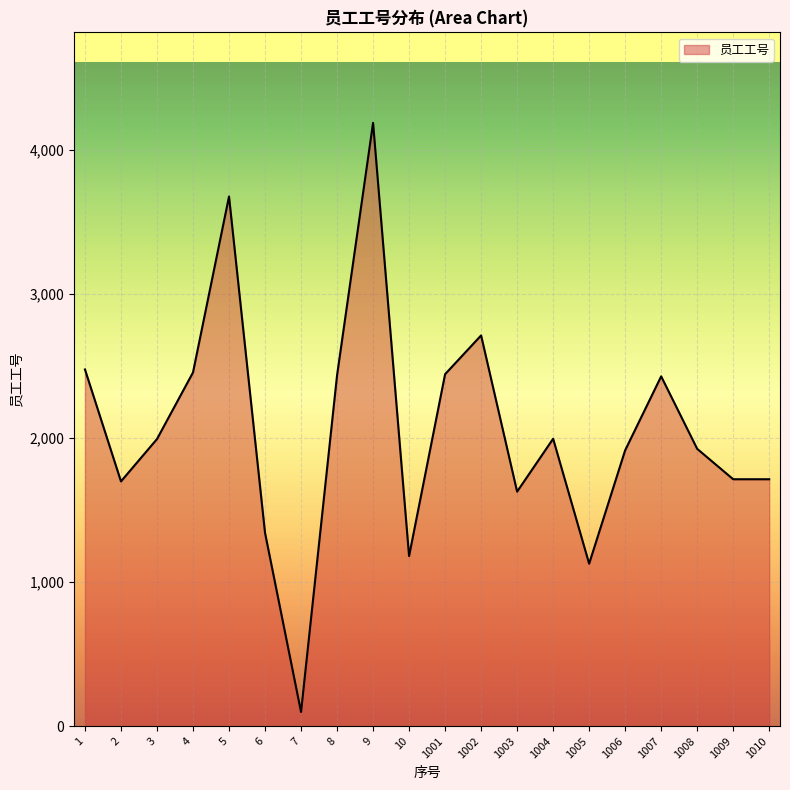

What is the average value?

2057